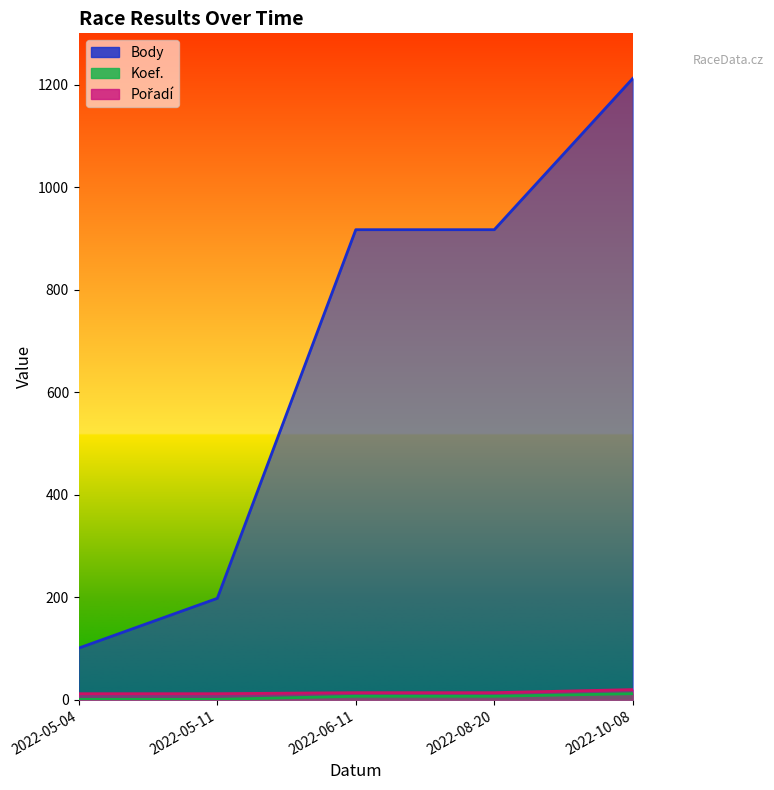

At which category is the sum across all series the highest?

2022-10-08